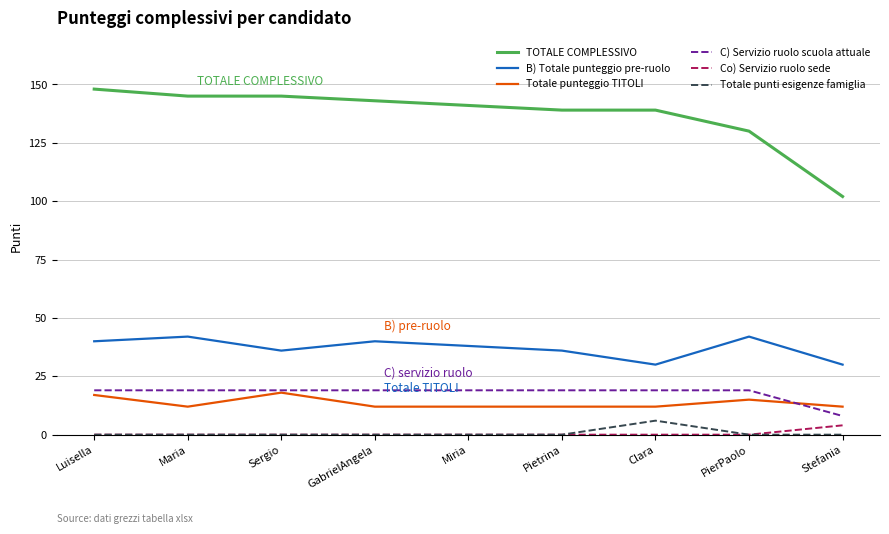

Is it true that TOTALE COMPLESSIVO equals 148 at Luisella?

True